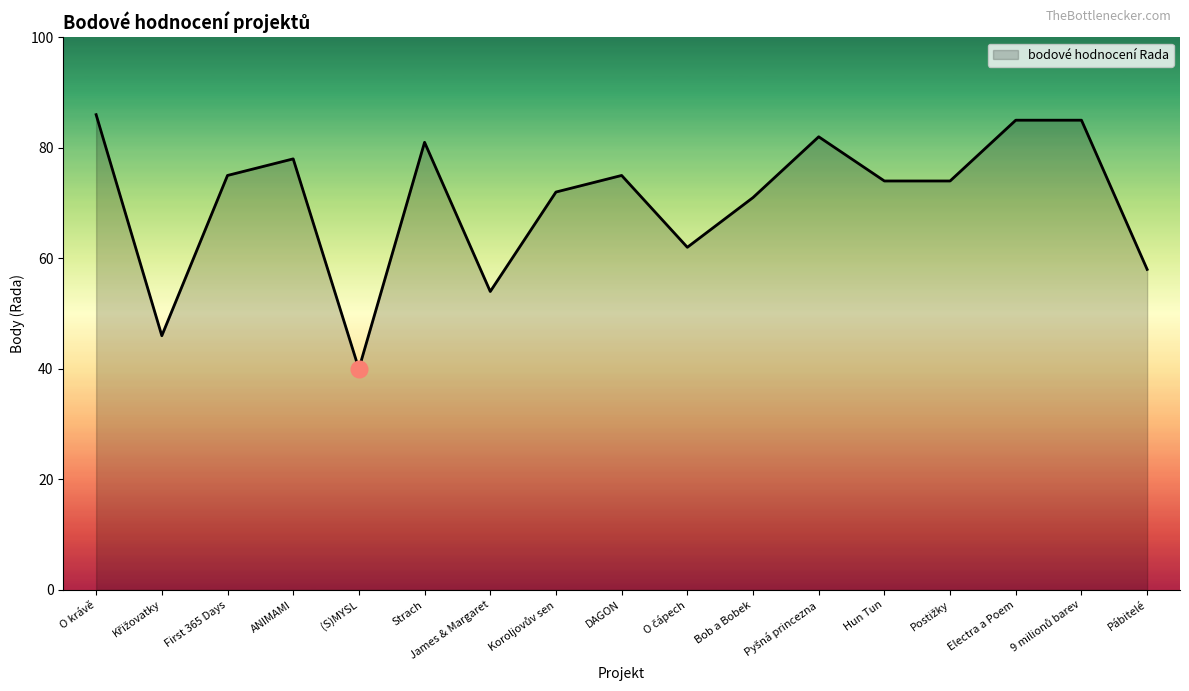

What position from the right is First 365 Days?

15